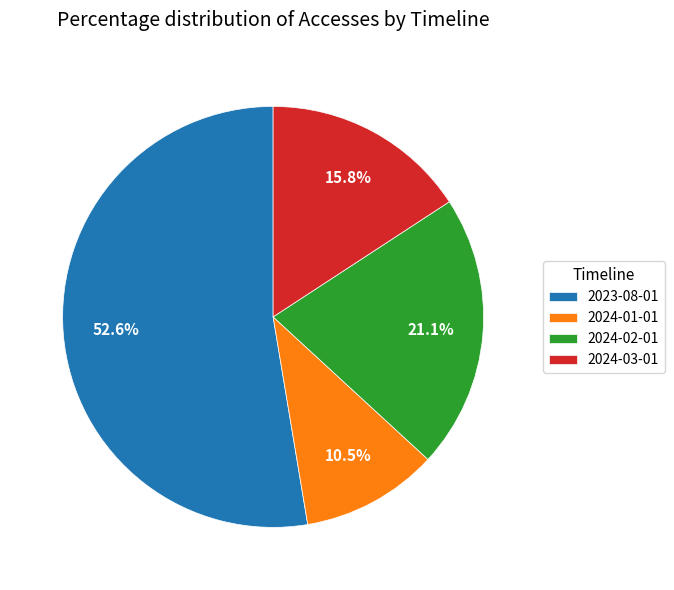

Does 2023-08-01 account for over 50% of the chart?

Yes